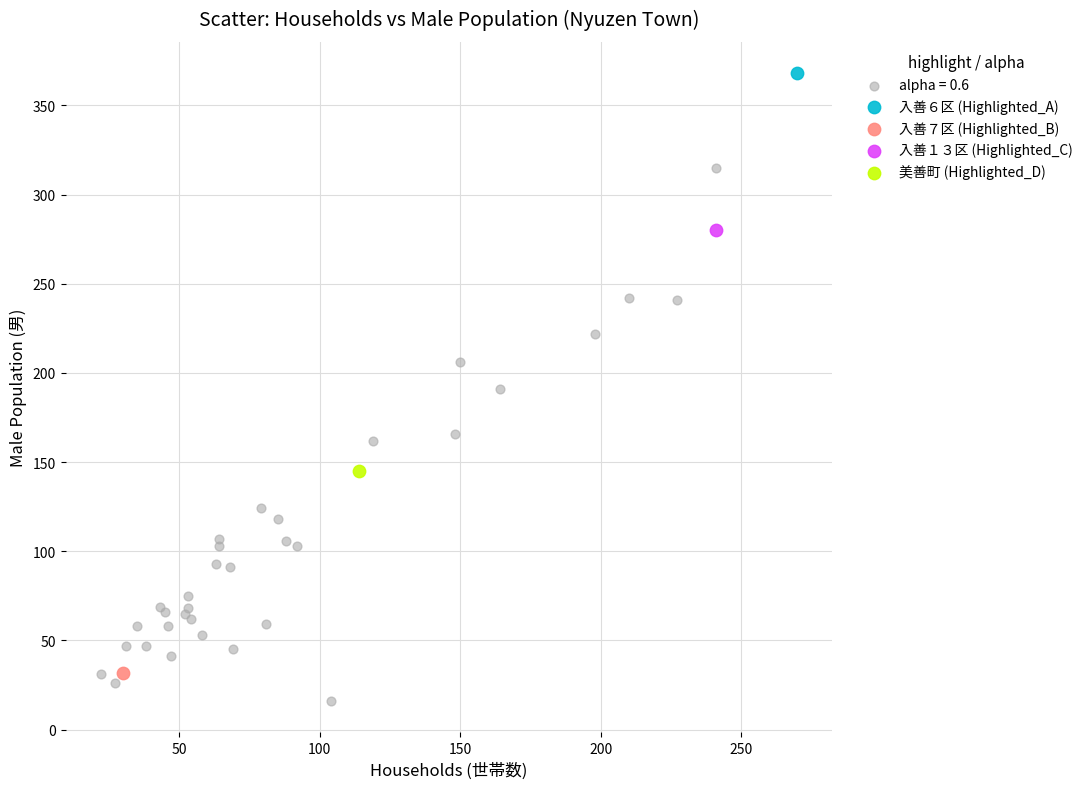

What are all the series names shown in the legend?

alpha = 0.6, 入善６区 (Highlighted_A), 入善７区 (Highlighted_B), 入善１３区 (Highlighted_C), 美善町 (Highlighted_D)